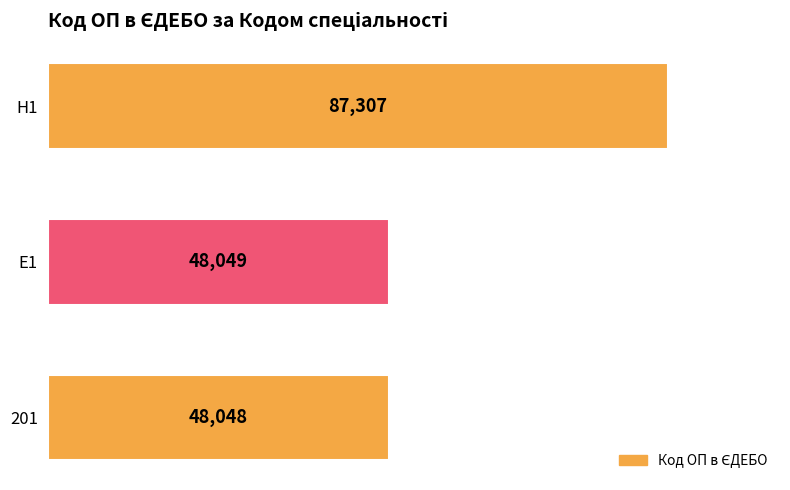

Approximately how many times larger is the value at 201 compared to H1?

0.6